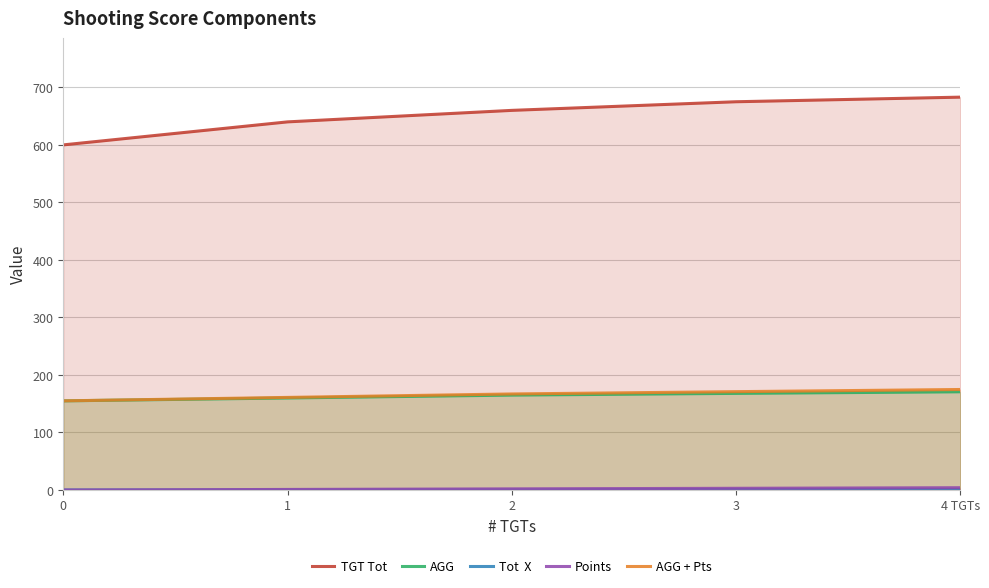

What is the difference between the maximum and minimum values in the TGT Tot series?

83.0